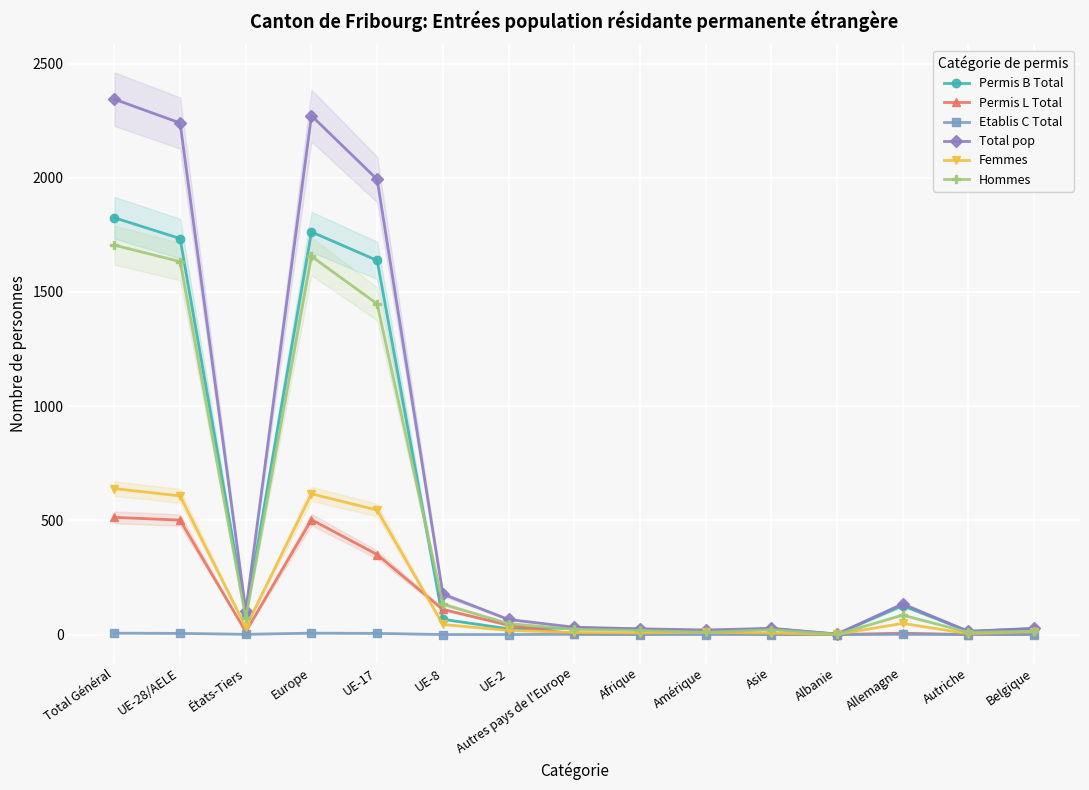

What is the difference between the Total pop values at Albanie and UE-8?

175